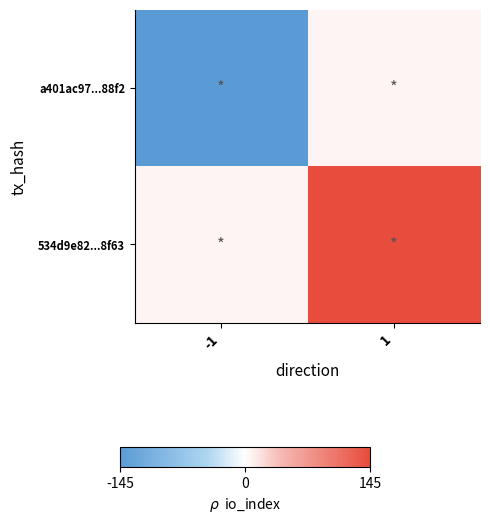

Rank the series by their average value, from lowest to highest.

a401ac97...88f2, 534d9e82...8f63